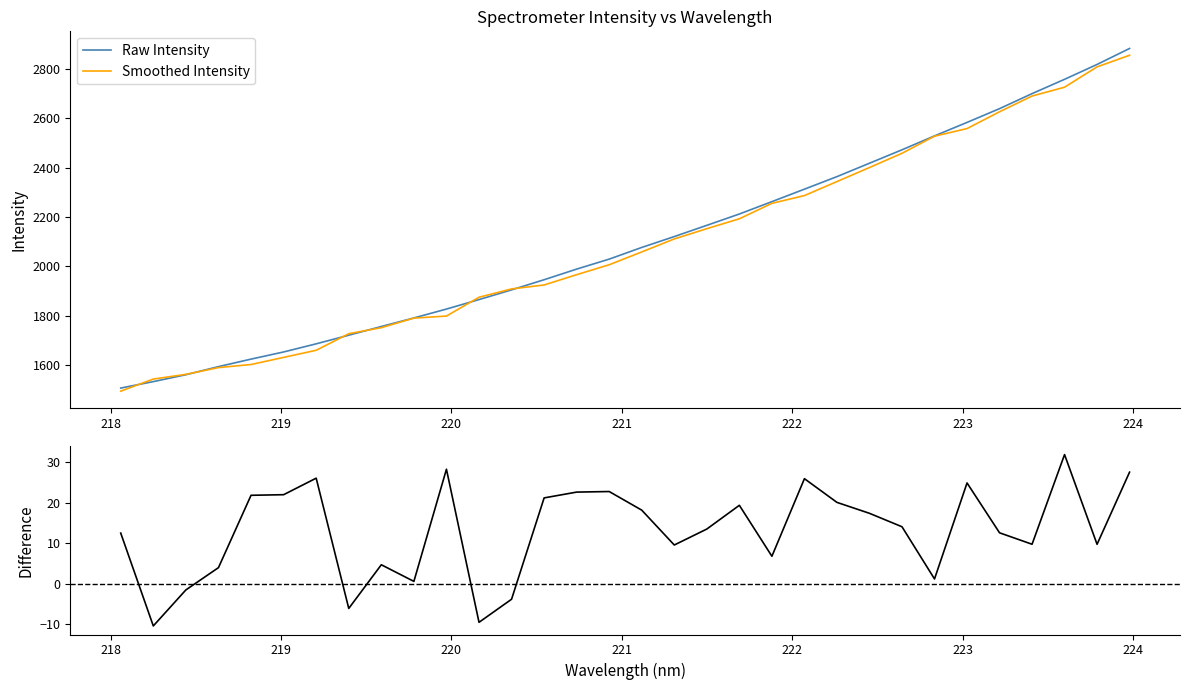

What is the highest value of the Smoothed Intensity series?

2854.7